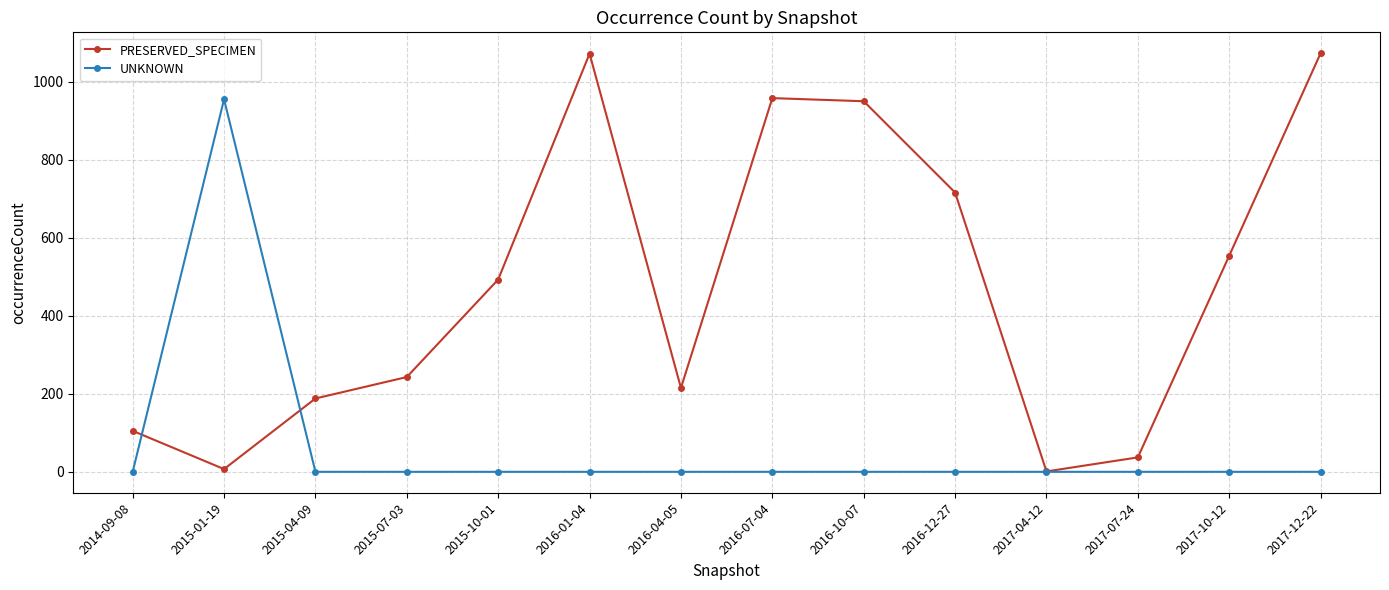

Is the value of PRESERVED_SPECIMEN at 2016-01-04 greater than the value of UNKNOWN at 2015-01-19?

Yes